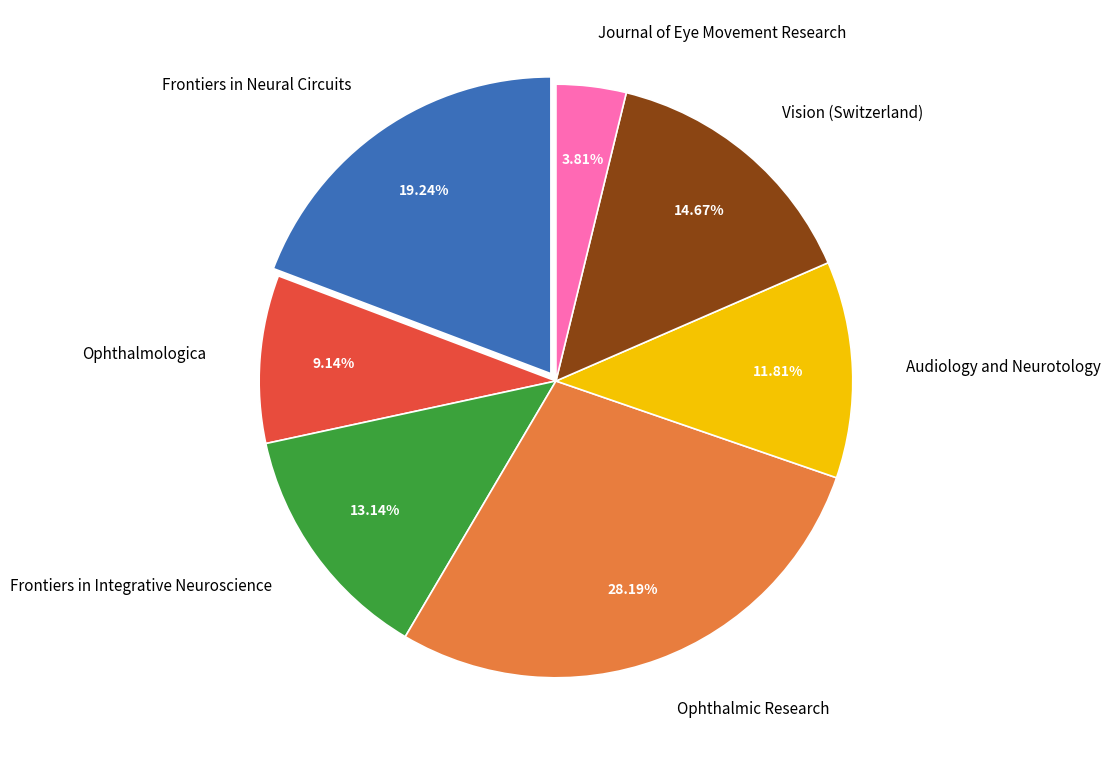

Do Journal of Eye Movement Research and Ophthalmologica together represent more than half of the pie?

No